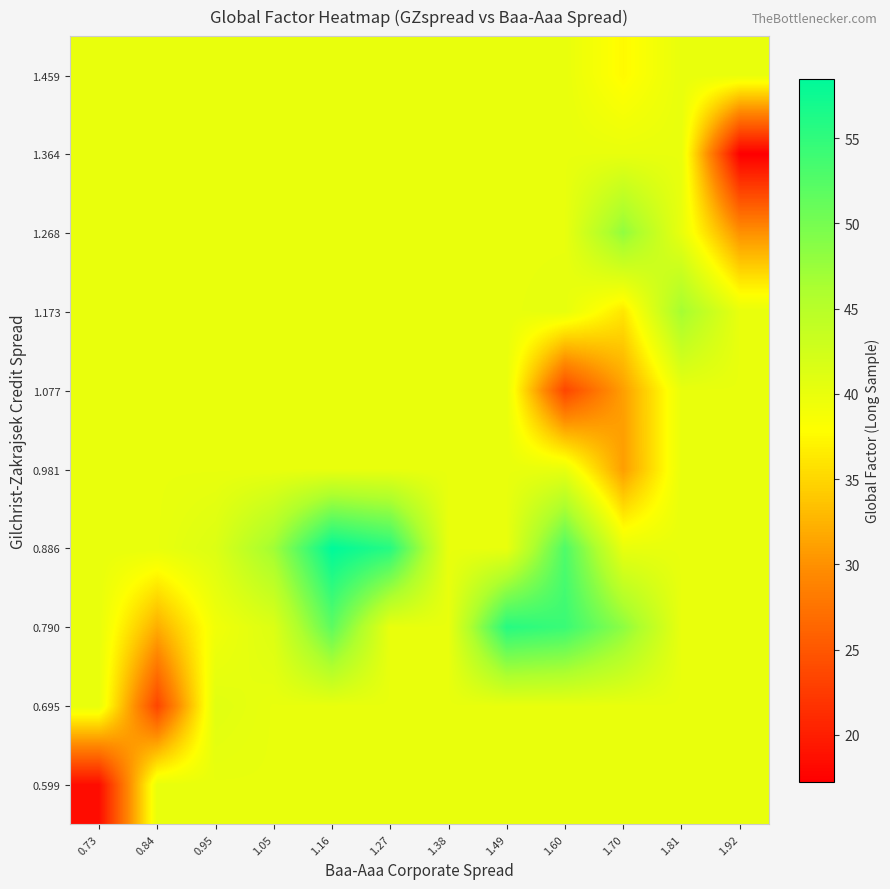

Reading left to right, list all the values displayed in this chart.

0.599: 0.73=18.4	0.84=40.1	0.95=40.1	1.05=40.1	1.16=40.1	1.27=40.1	1.38=40.1	1.49=40.1	1.60=40.1	1.70=40.1	1.81=40.1	1.92=40.1
0.695: 0.73=40.1	0.84=23.4	0.95=40.9	1.05=40.1	1.16=40.1	1.27=40.1	1.38=40.1	1.49=40.1	1.60=40.1	1.70=40.1	1.81=40.1	1.92=40.1
0.790: 0.73=40.1	0.84=32.1	0.95=39.2	1.05=41.4	1.16=51.8	1.27=40.1	1.38=40.1	1.49=55.7	1.60=54.3	1.70=48.4	1.81=40.1	1.92=40.1
0.886: 0.73=40.1	0.84=40.1	0.95=41.4	1.05=47.0	1.16=58.5	1.27=55.7	1.38=40.1	1.49=40.1	1.60=52.8	1.70=40.1	1.81=40.1	1.92=40.1
0.981: 0.73=40.1	0.84=40.1	0.95=40.1	1.05=40.1	1.16=40.1	1.27=40.1	1.38=40.1	1.49=40.1	1.60=40.1	1.70=31.0	1.81=40.1	1.92=40.1
1.077: 0.73=40.1	0.84=40.1	0.95=40.1	1.05=40.1	1.16=40.1	1.27=40.1	1.38=40.1	1.49=40.1	1.60=23.4	1.70=31.0	1.81=40.1	1.92=40.1
1.173: 0.73=40.1	0.84=40.1	0.95=40.1	1.05=40.1	1.16=40.1	1.27=40.1	1.38=40.1	1.49=40.1	1.60=40.2	1.70=36.1	1.81=46.6	1.92=40.1
1.268: 0.73=40.1	0.84=40.1	0.95=40.1	1.05=40.1	1.16=40.1	1.27=40.1	1.38=40.1	1.49=40.1	1.60=40.1	1.70=48.0	1.81=40.1	1.92=30.0
1.364: 0.73=40.1	0.84=40.1	0.95=40.1	1.05=40.1	1.16=40.1	1.27=40.1	1.38=40.1	1.49=40.1	1.60=40.1	1.70=40.1	1.81=40.1	1.92=17.3
1.459: 0.73=40.1	0.84=40.1	0.95=40.1	1.05=40.1	1.16=40.1	1.27=40.1	1.38=40.1	1.49=40.1	1.60=40.1	1.70=37.5	1.81=40.1	1.92=40.1